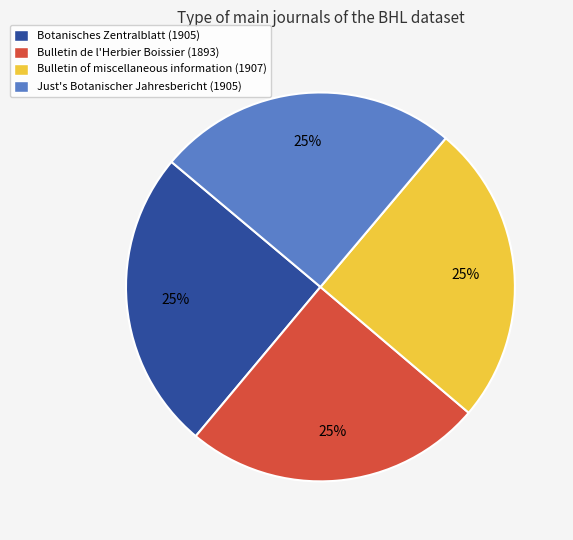

What is the ratio of the value at Just's Botanischer Jahresbericht to the value at Bulletin of miscellaneous information?

1.0